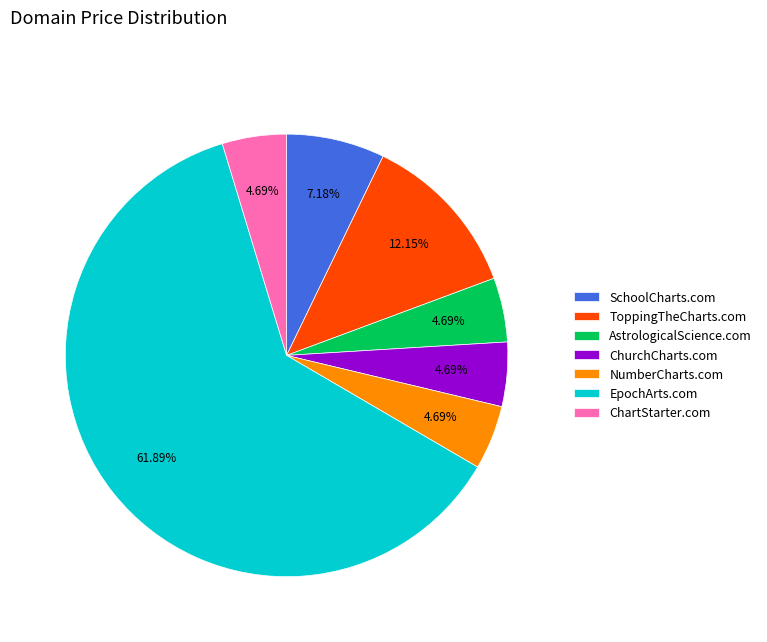

What percentage is the AstrologicalScience.com slice, to the nearest percent?

5%